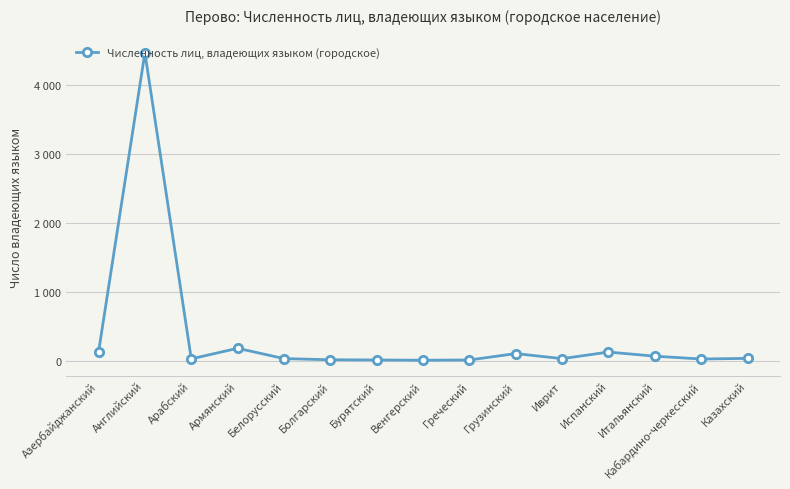

Is this an area chart (filled region under the line)?

No